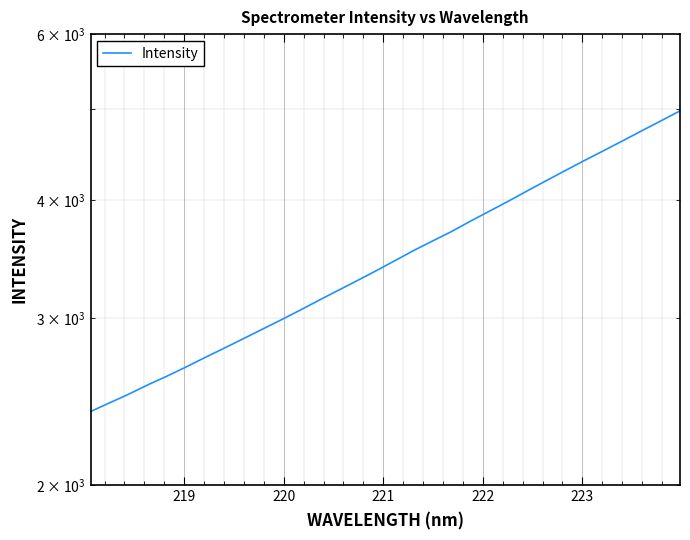

True or false: the data has more than 0 interior local peaks.

False